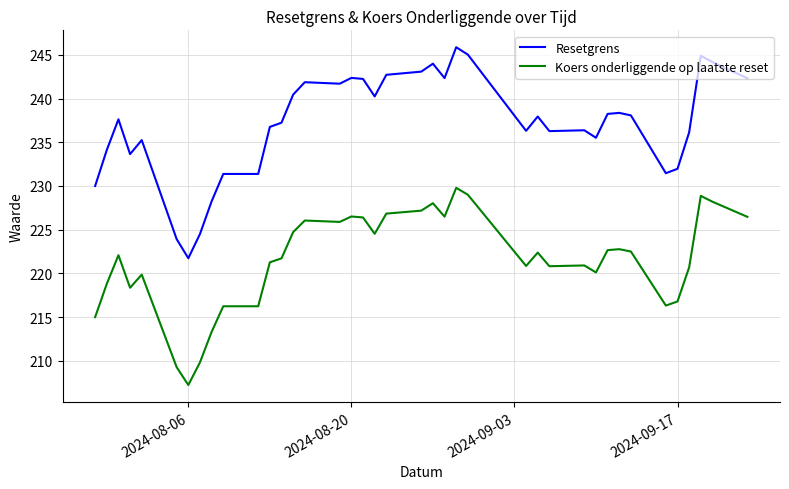

Rank the series by their maximum value, from lowest to highest.

Koers onderliggende op laatste reset, Resetgrens